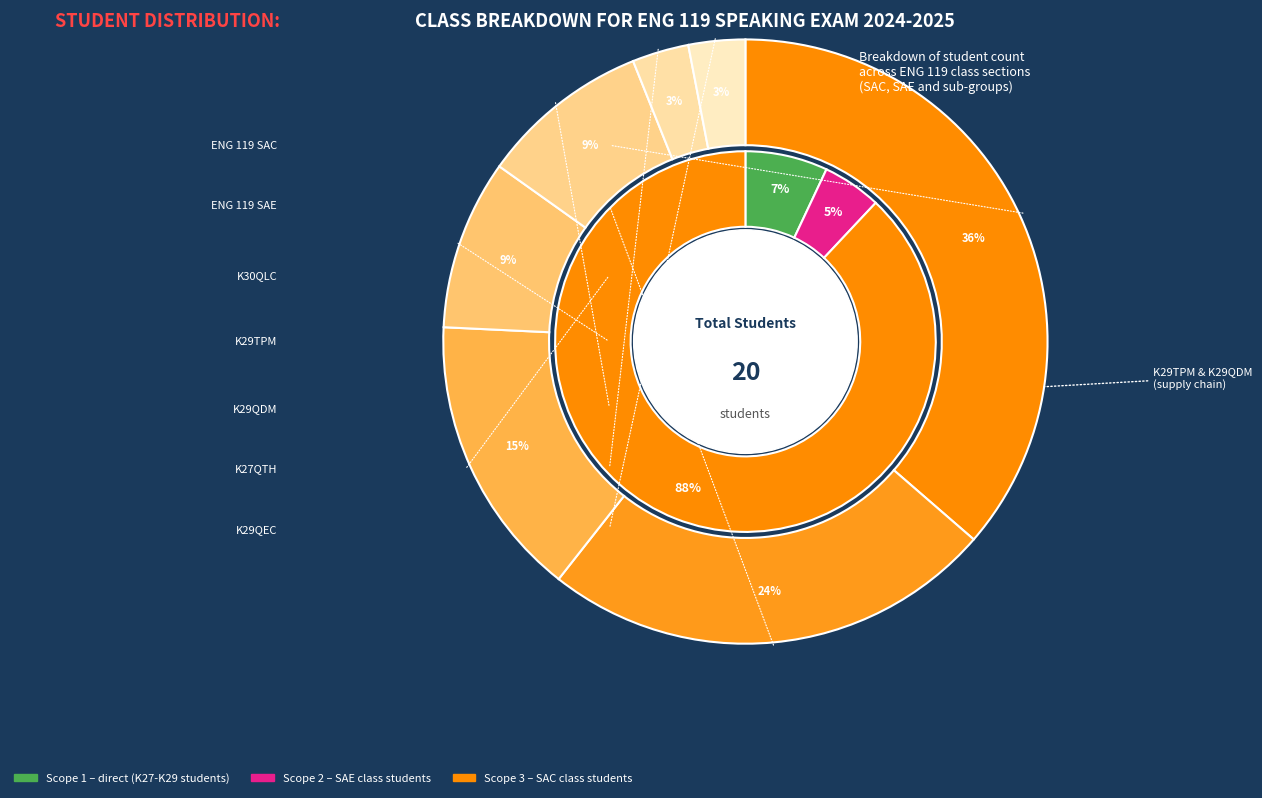

What percentage is NOT represented by ENG 119 SAE?

75.8%